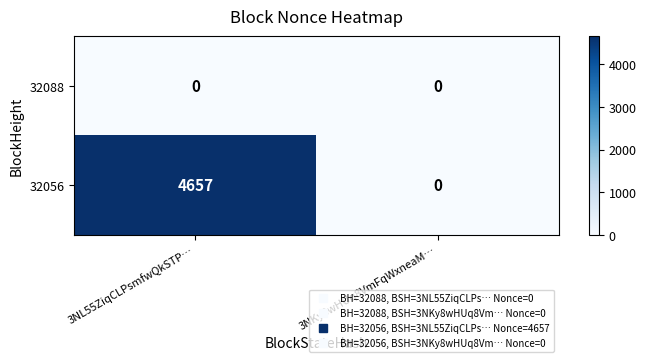

Reading right to left, transcribe all the data shown in this chart.

32088: 0	0
32056: 0	4657